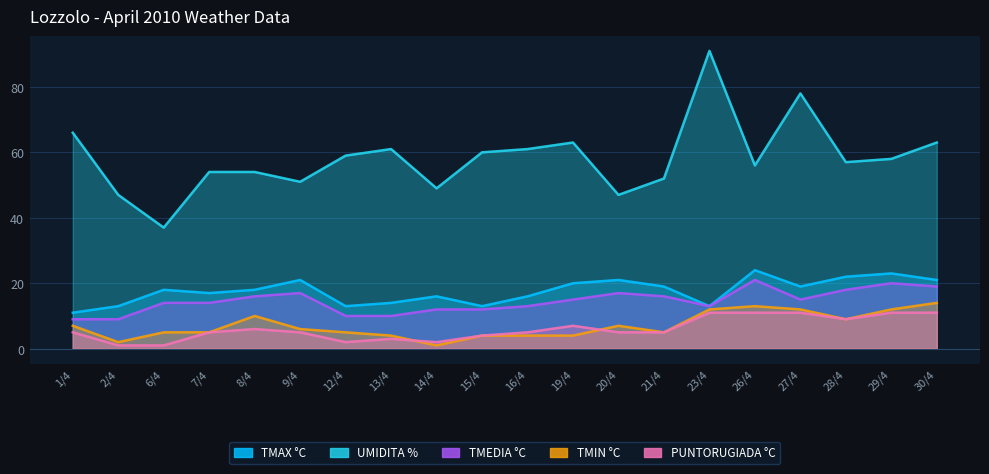

How many data points in PUNTORUGIADA °C are above 5?

8